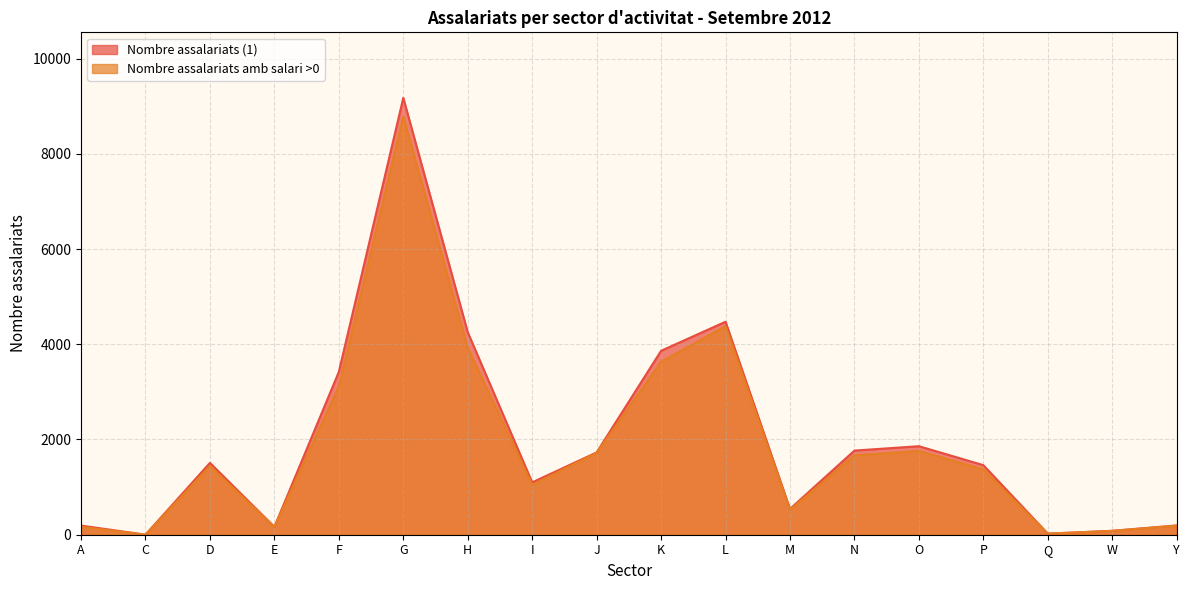

Which has a higher value, P or Q?

P